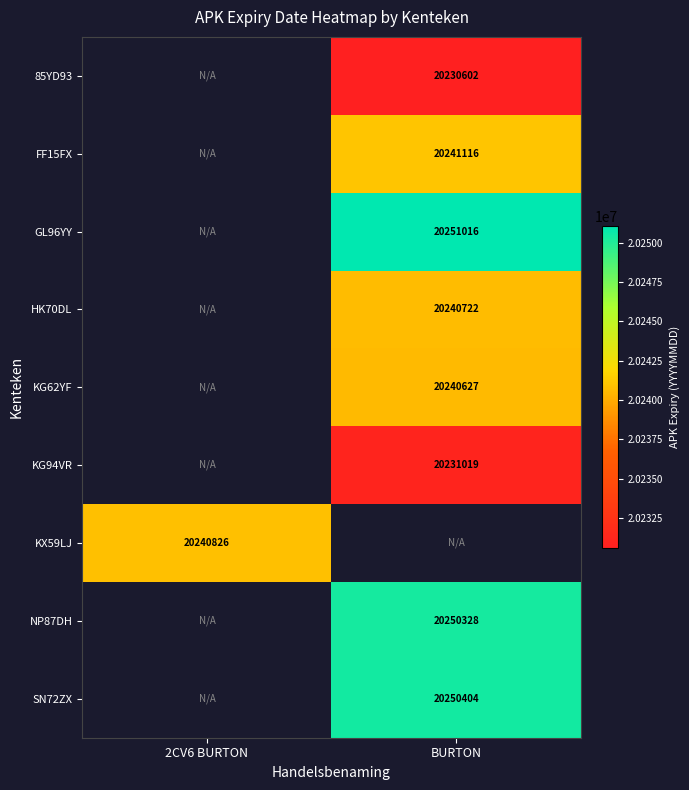

True or false: GL96YY has a value of 20251016 at BURTON.

True